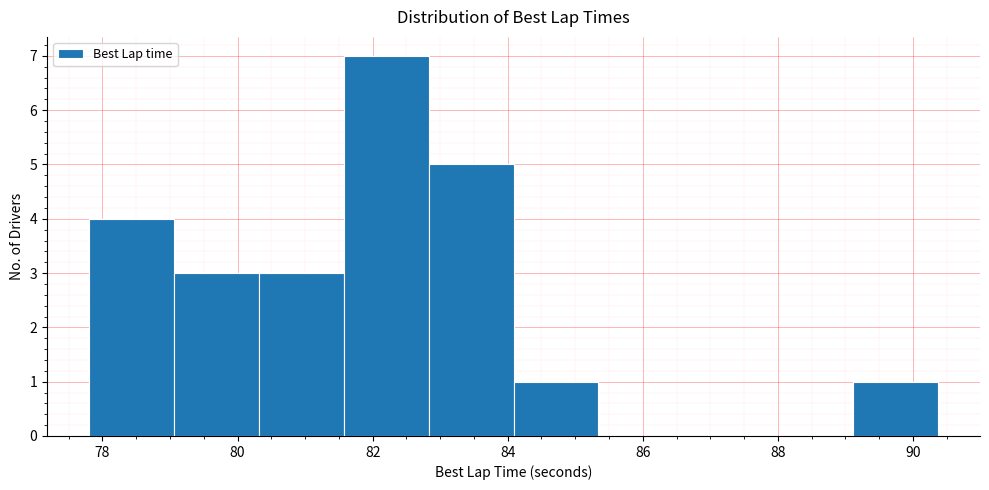

Reading left to right, list every bar in this chart as the range it spans on the x-axis followed by its height. Neither the bar edges nor the heights are printed on the chart, so give them approximately, as read against the axes.

77.8 to 79.0: 4
79.0 to 80.4: 3
80.4 to 81.6: 3
81.6 to 82.8: 7
82.8 to 84.0: 5
84.0 to 85.4: 1
85.4 to 86.6: 0
86.6 to 87.8: 0
87.8 to 89.2: 0
89.2 to 90.4: 1